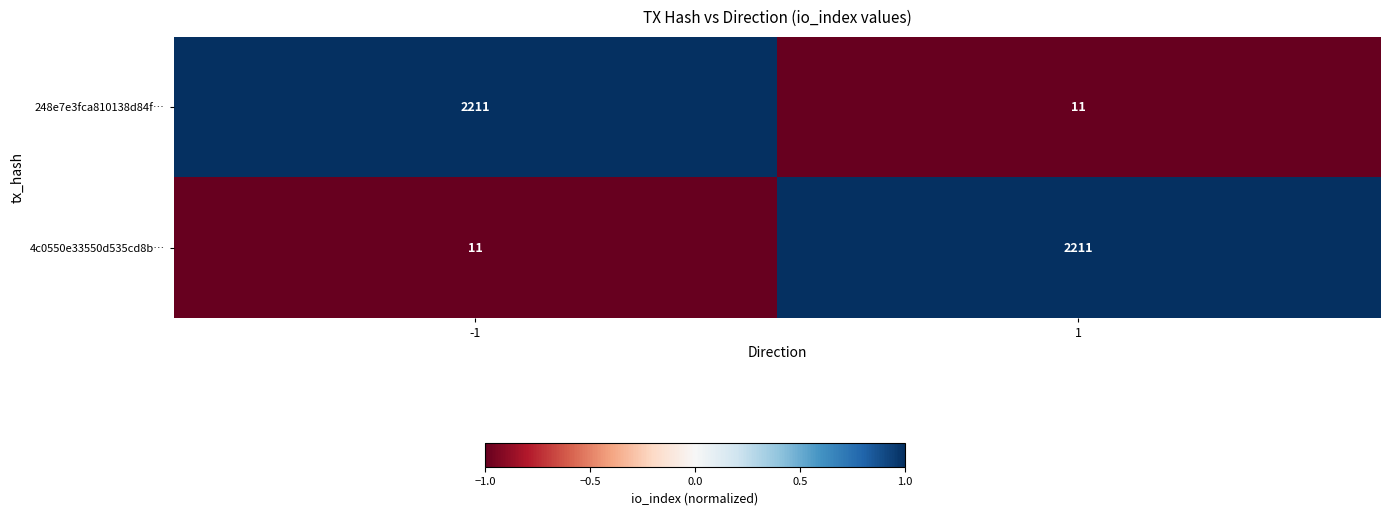

Rank the categories by 4c0550e33550d535cd8b… value from lowest to highest.

-1, 1